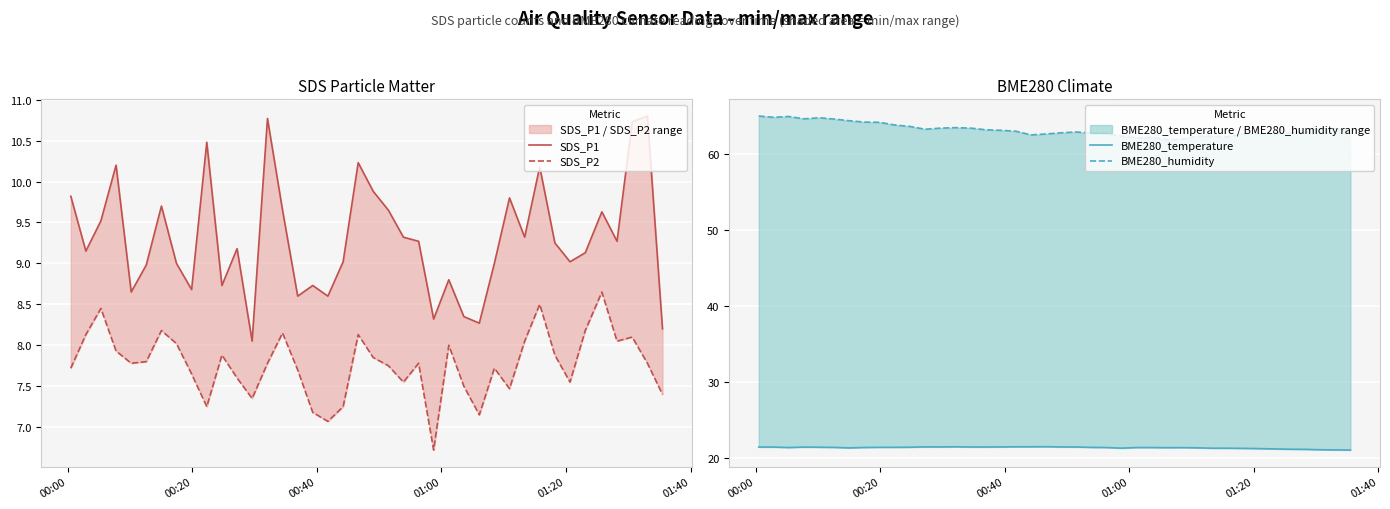

At how many categories does at least one series exceed 64?

9